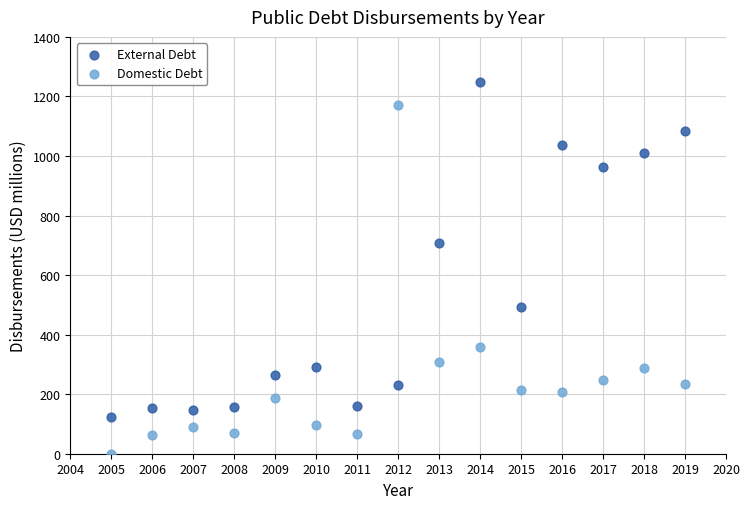

Which series has the widest spread of Y values?

Domestic Debt